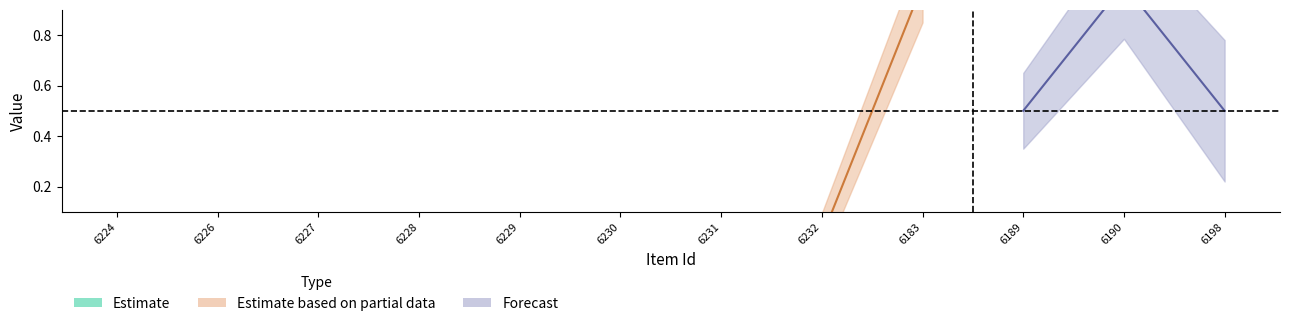

How many lines are shown in the chart?

2